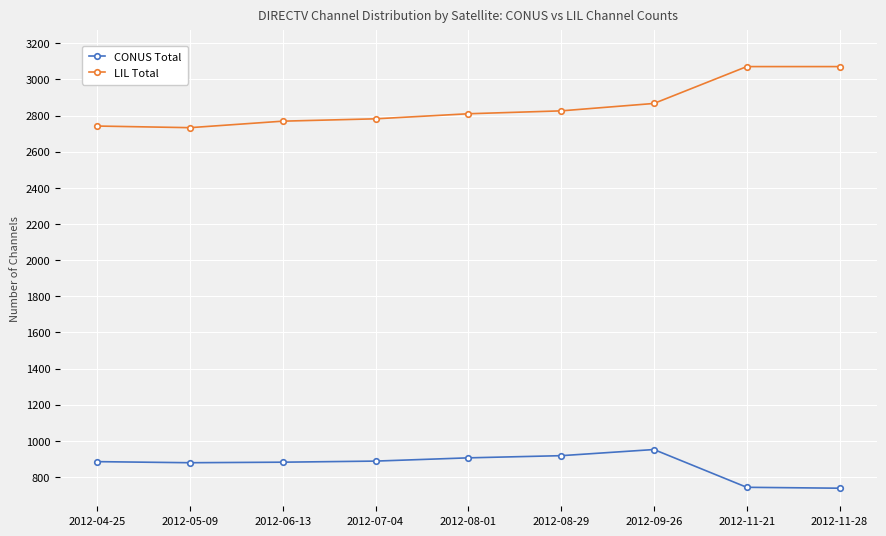

What is the label of the 4th point from the left?

2012-07-04